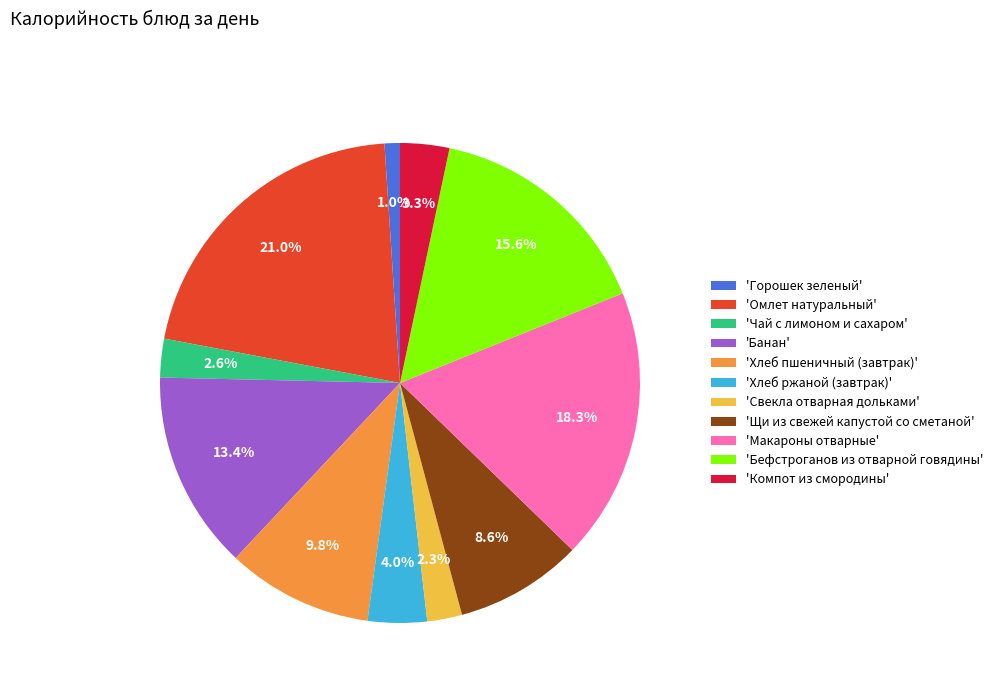

What is the ratio of the value at 'Компот из смородины' to the value at 'Хлеб пшеничный (завтрак)'?

0.3